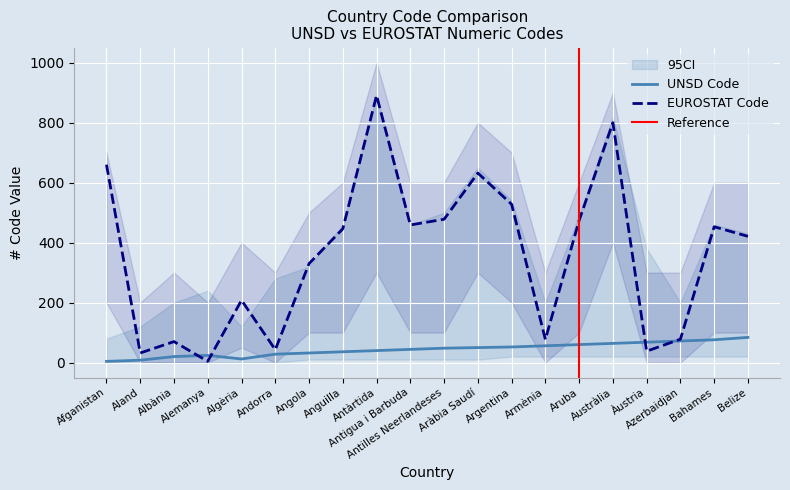

Is it true that EUROSTAT (num) equals 660 at Afganistan?

True